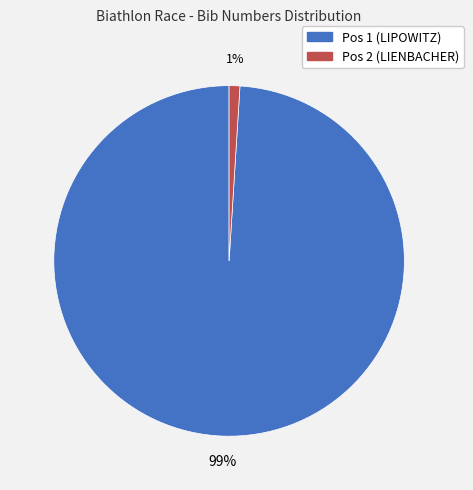

True or false: Pos 2 (LIENBACHER) accounts for 9% of the total.

False